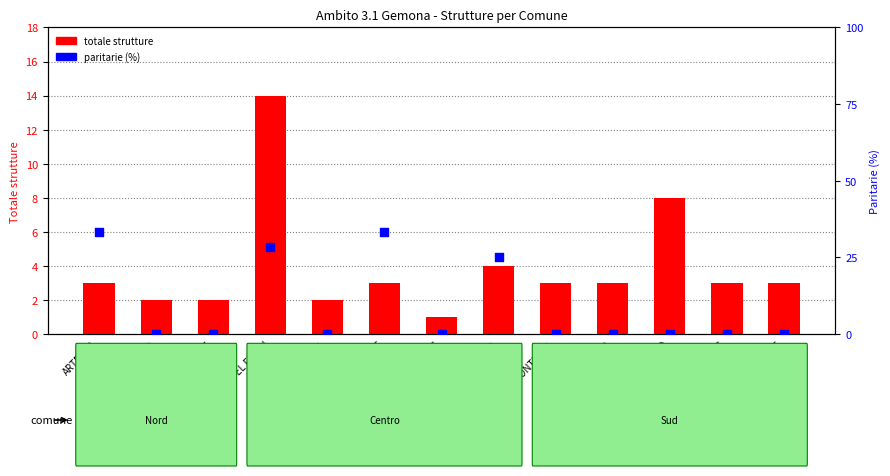

What is the total value across all series at MALBORGHETTO VAL?

2.0